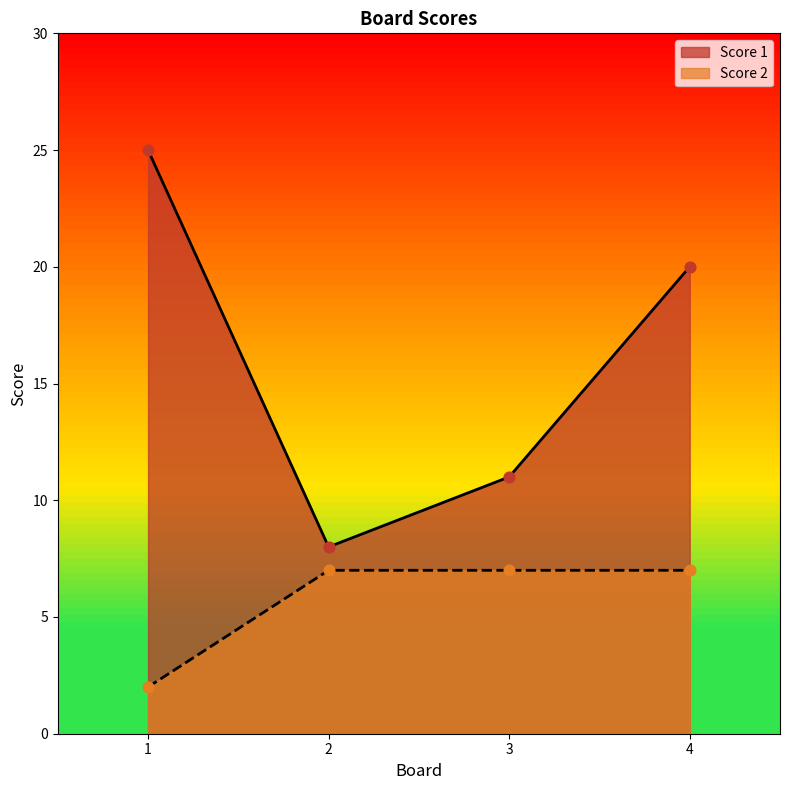

At how many categories does at least one series exceed 20?

1